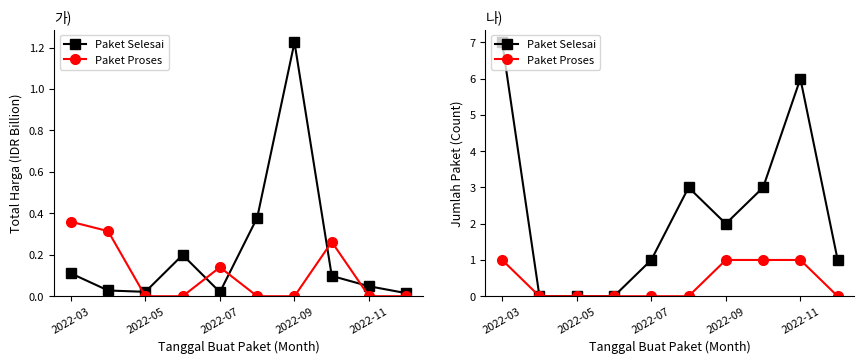

How many values in the Paket Selesai series exceed 2?

4